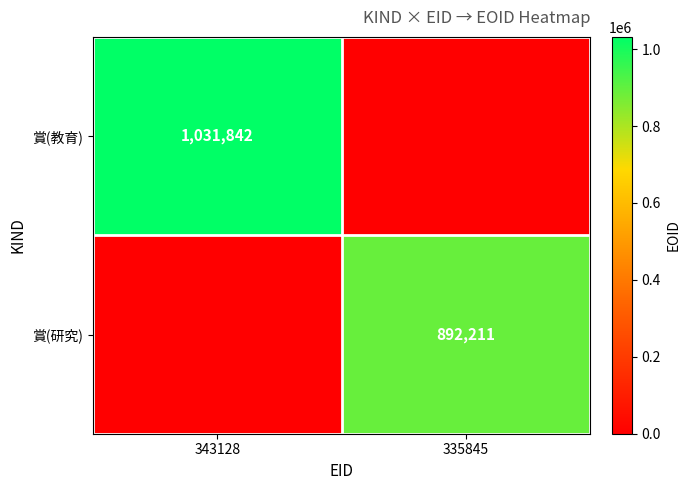

The value of 賞(研究) at 335845 is 892211. True or false?

True